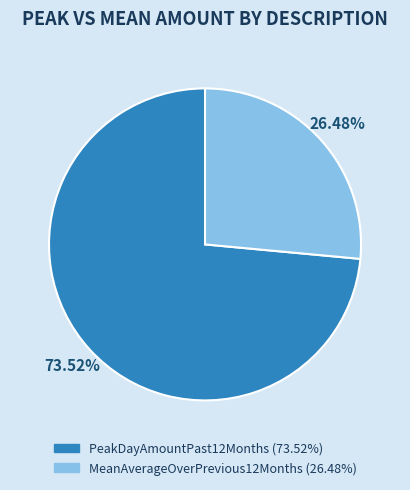

Which category has the smallest portion of the pie?

MeanAverageOverPrevious12Months